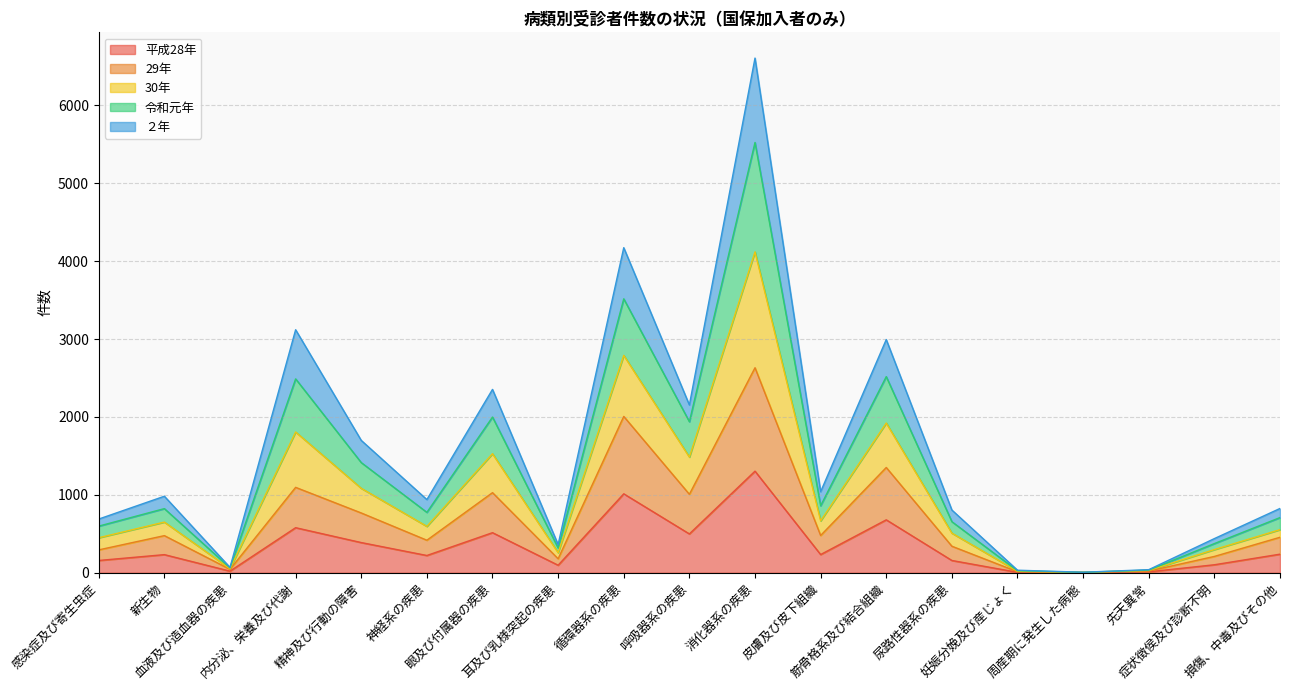

At which category is the sum across all series the highest?

消化器系の疾患